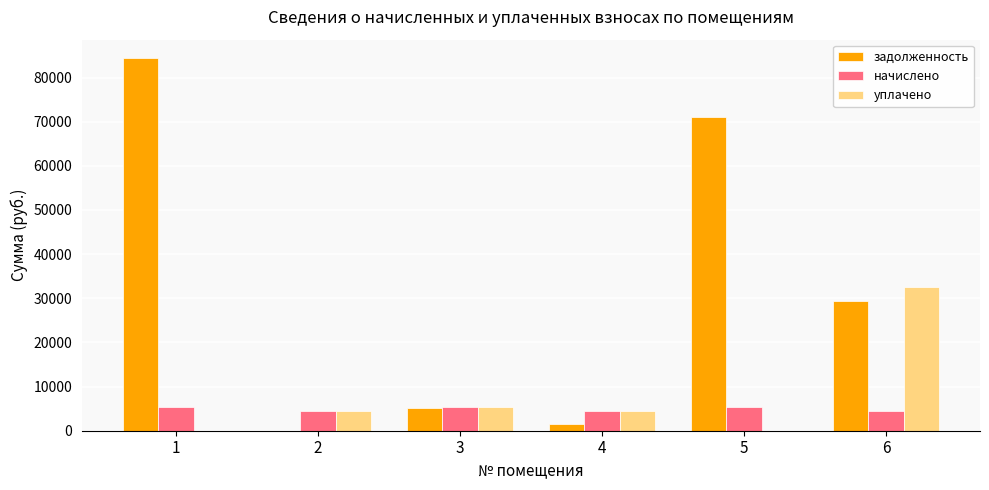

Are the bars grouped side by side (vs. stacked)?

Yes